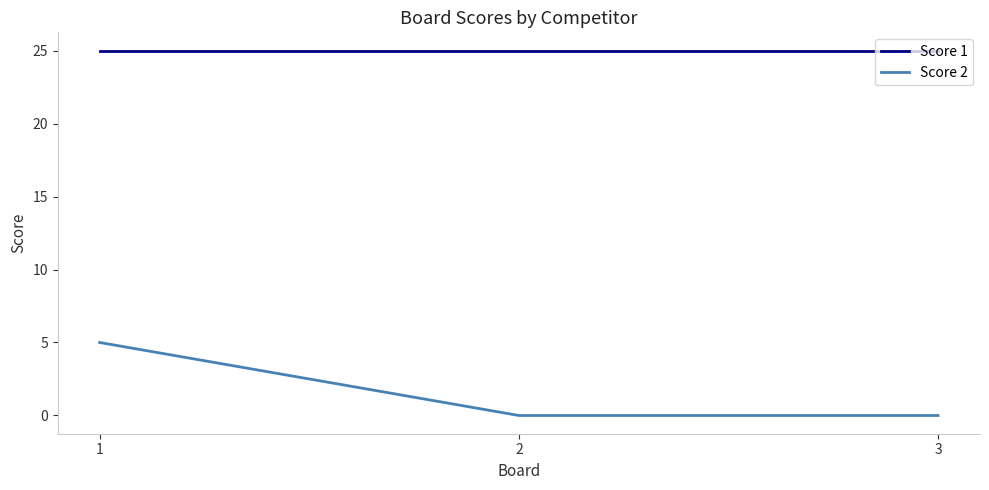

Reading left to right, transcribe all the data shown in this chart.

Score 1: 25	25	25
Score 2: 5	0	0